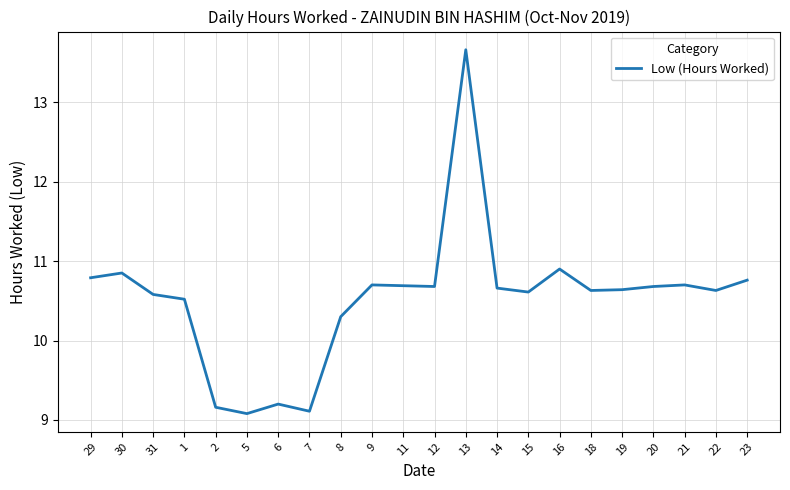

Is it true that the value at 16 is 6.4?

False